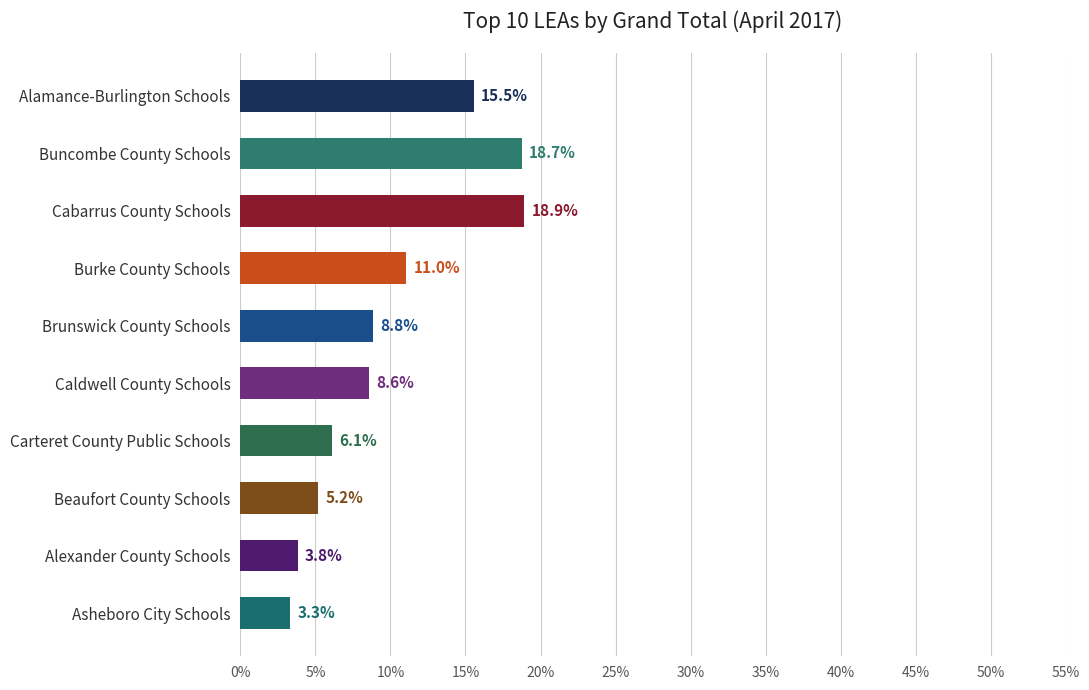

What is the smallest value displayed?

3.3